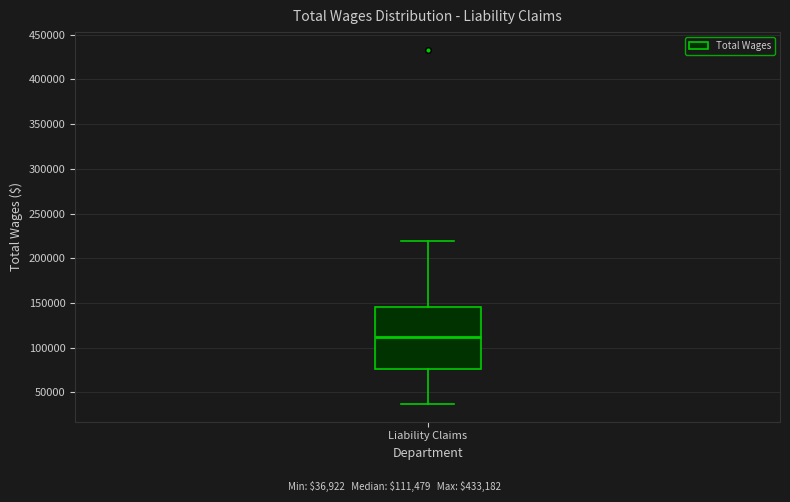

Where is the upper edge of the box for Liability Claims on the y-axis? The values are not printed on the chart, so give them approximately, as read against the axis.

145000